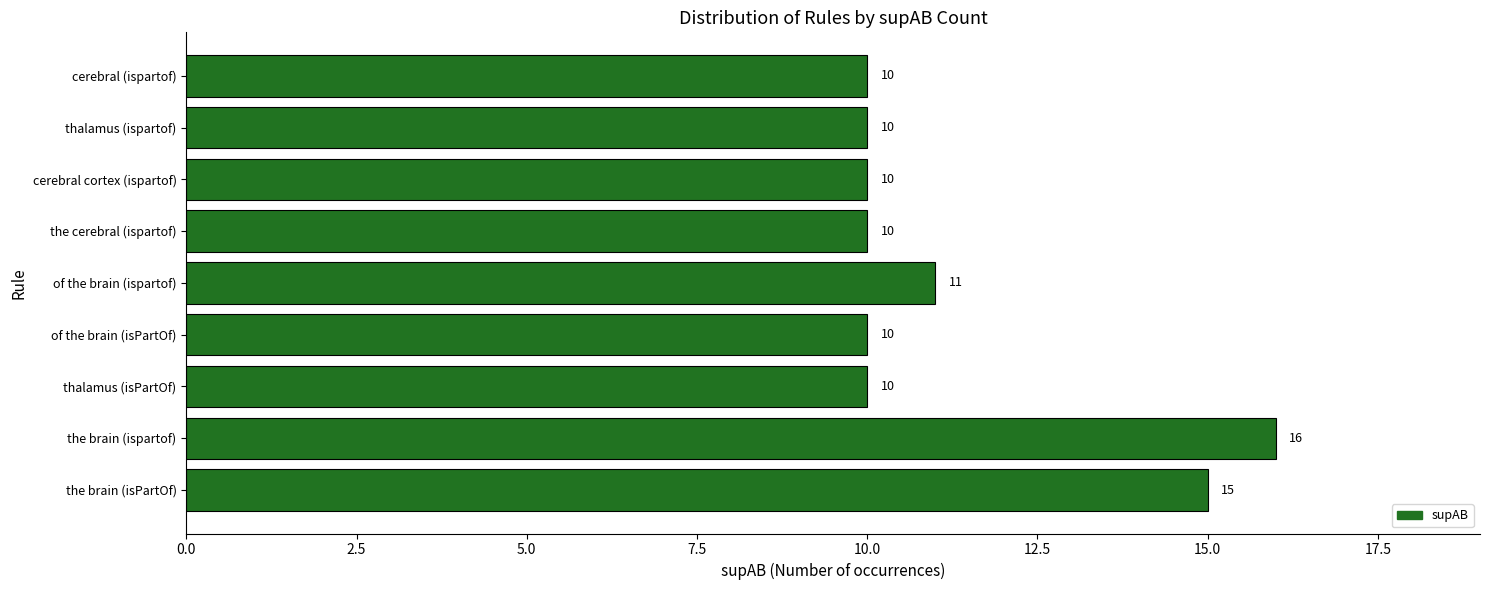

What is the greatest value displayed?

16